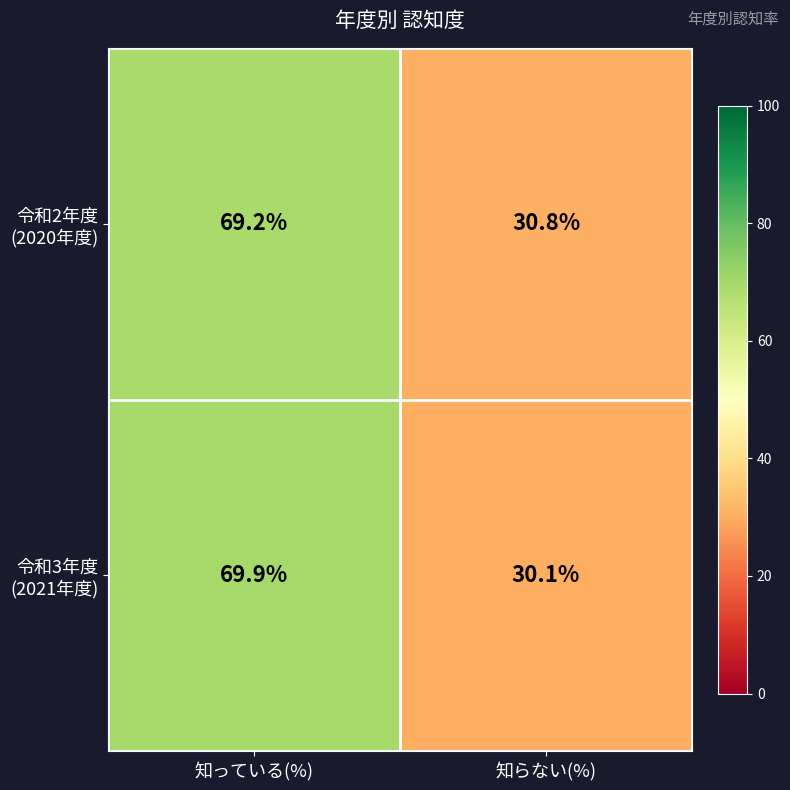

What is the difference between the highest and lowest values at 知っている(%)?

0.7